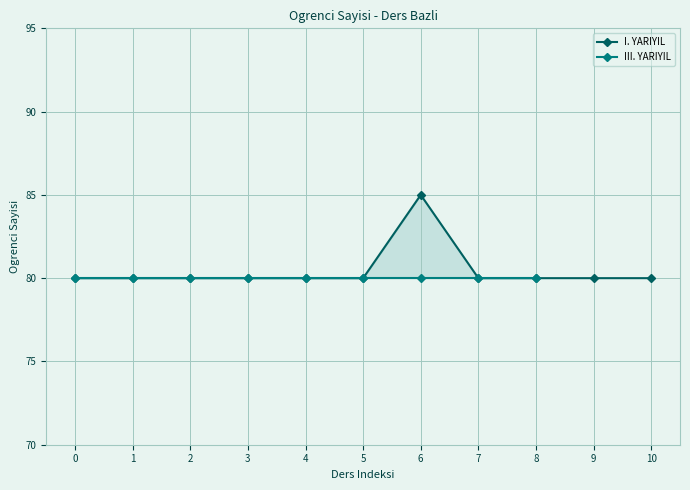

Reading right to left, transcribe all the data shown in this chart.

80	80	80	80	85	80	80	80	80	80	80